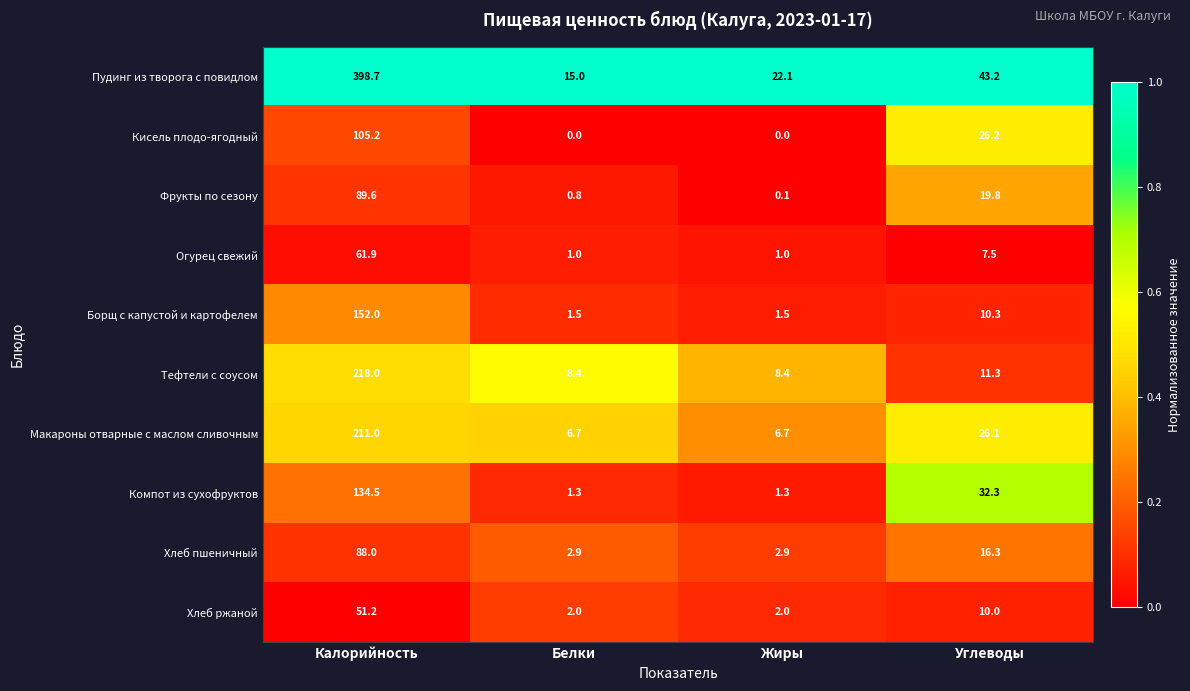

Is it true that Борщ с капустой и картофелем equals 73.8 at Калорийность?

False